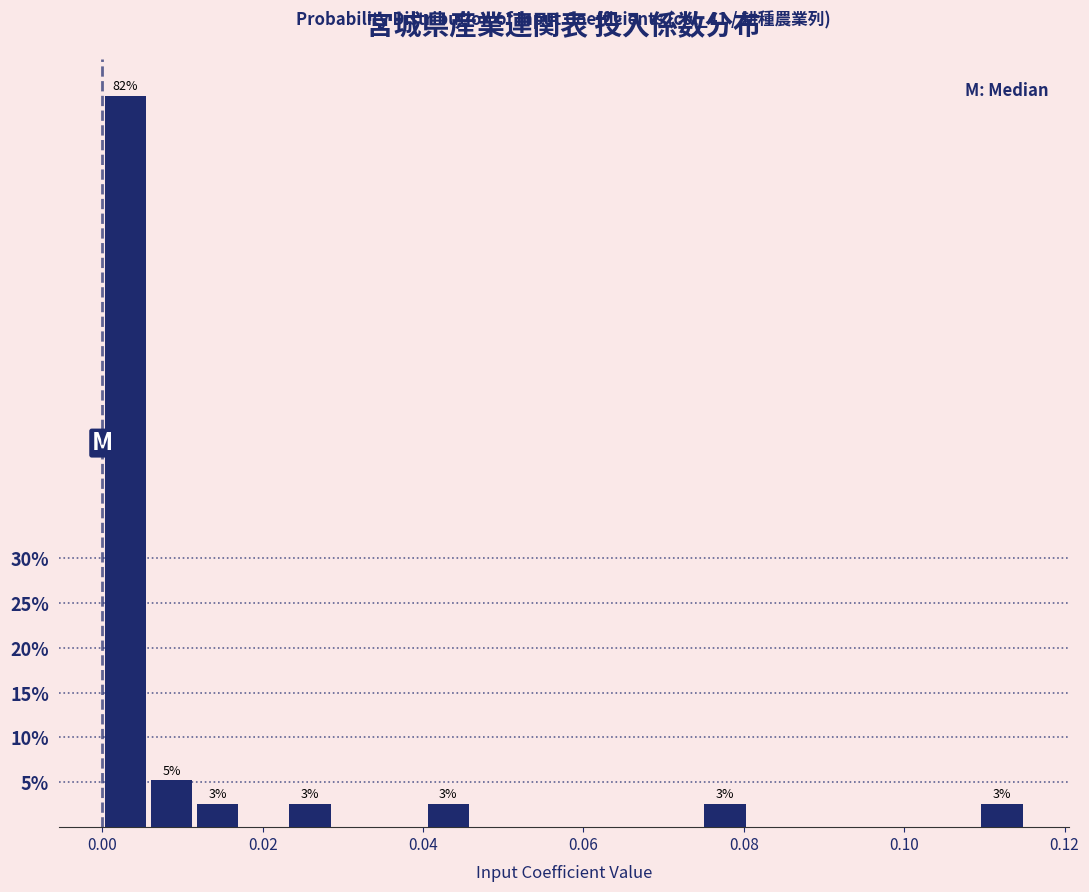

Read against the x-axis, roughly where is the centre of the tallest bar?

0.002